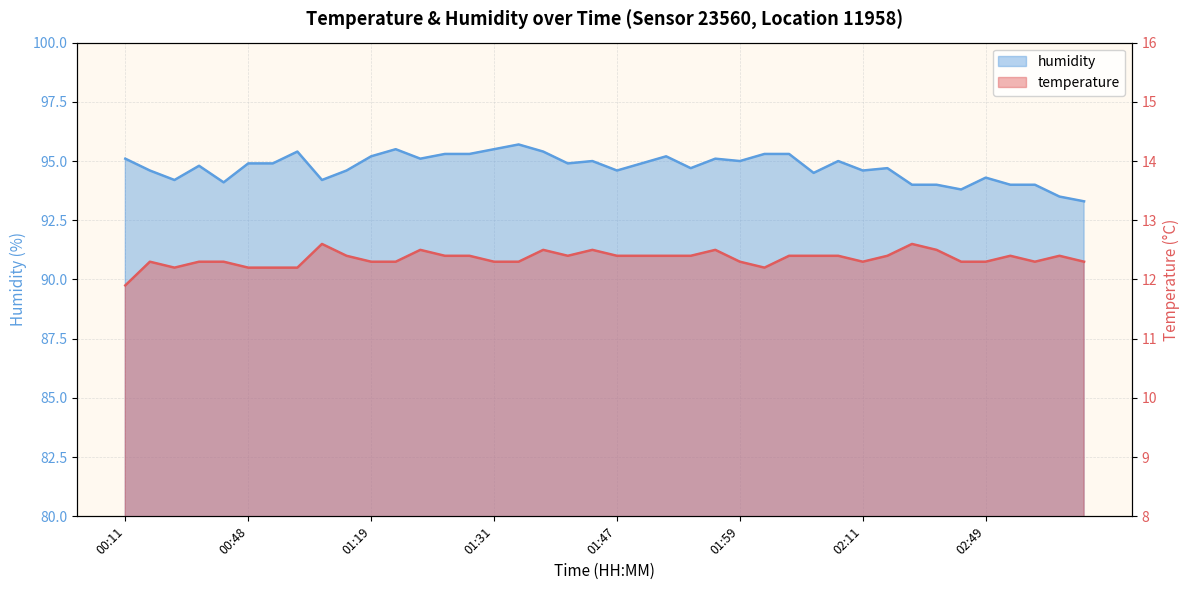

What are all the series names shown in the legend?

temperature, humidity